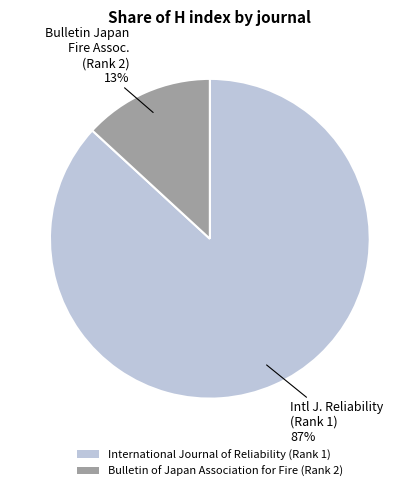

Which has a higher value, Bulletin of Japan Association for Fire (Rank 2) or International Journal of Reliability (Rank 1)?

International Journal of Reliability (Rank 1)